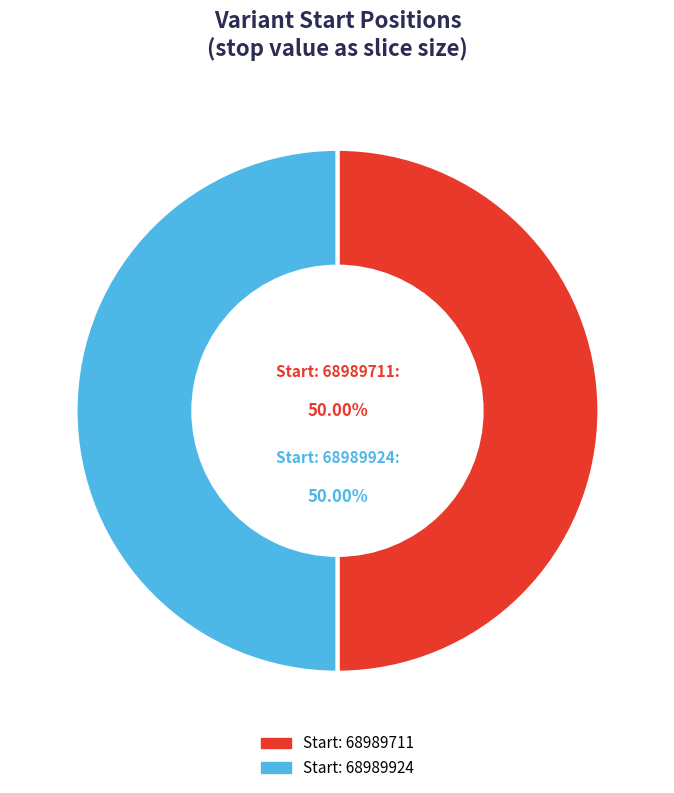

Count the number of slices in the pie.

2